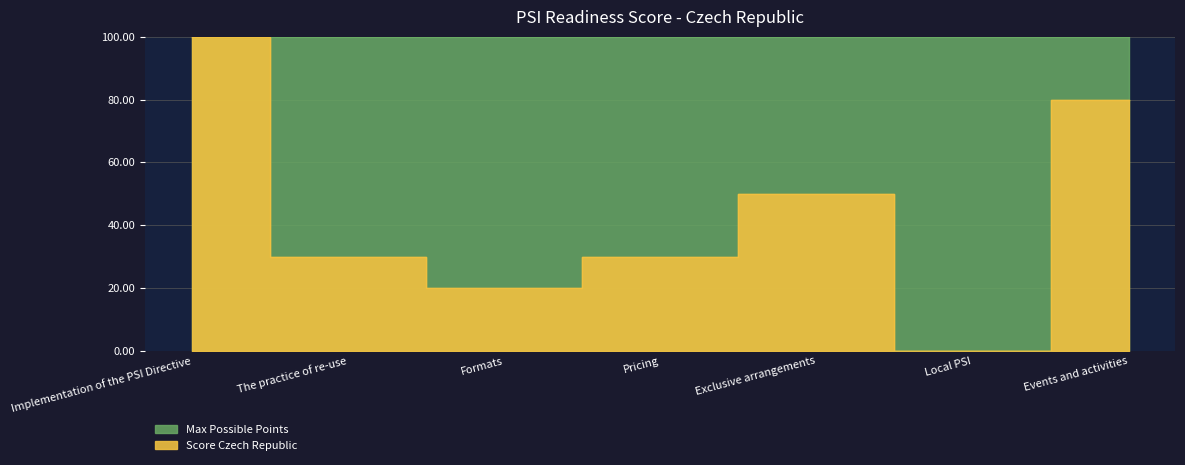

Reading left to right, what are all the values shown in this chart?

Implementation of the PSI Directive=100	The practice of re-use=30	Formats=20	Pricing=30	Exclusive arrangements=50	Local PSI=0	Events and activities=80